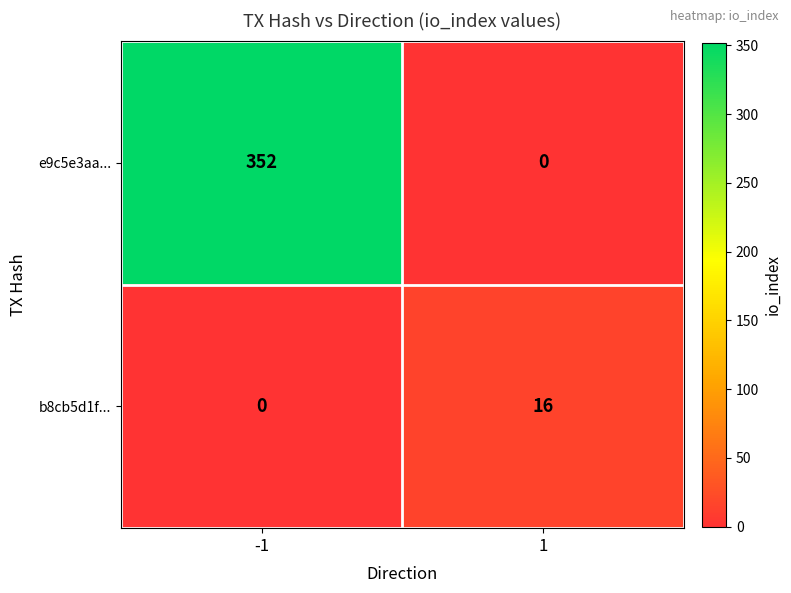

Count the number of categories in the chart.

2